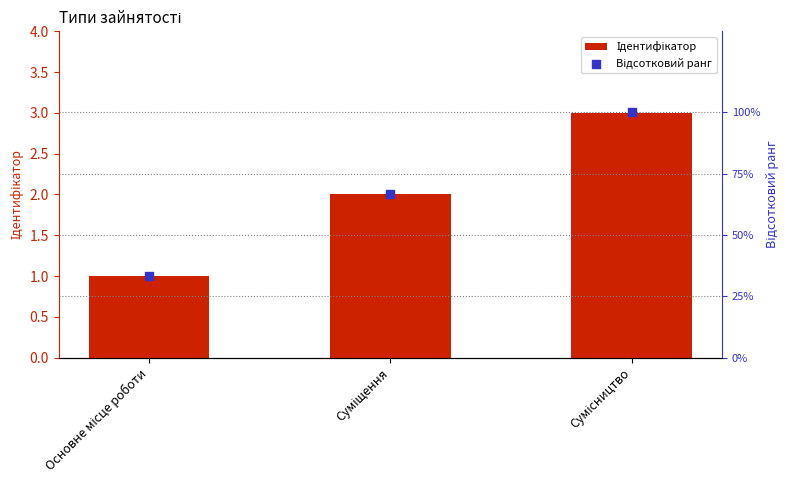

Which series has the largest Y range (max minus min)?

Відсотковий ранг